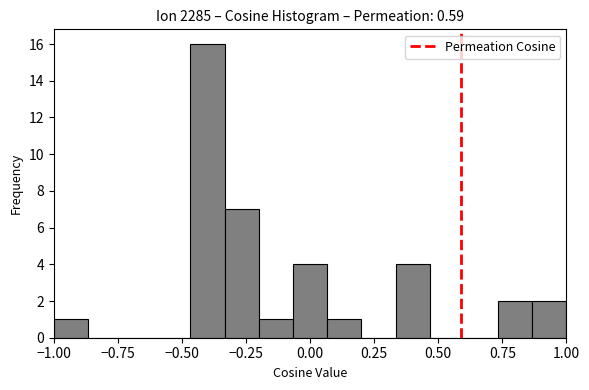

Read against the x-axis, roughly where is the centre of the tallest bar?

-0.40